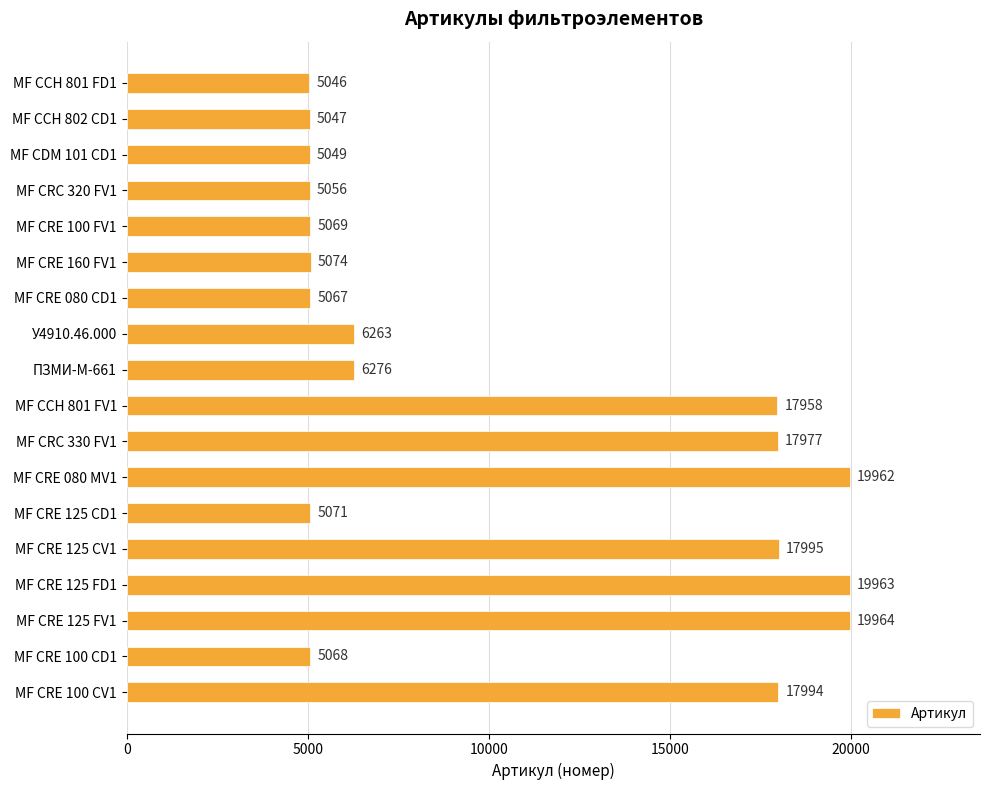

What is the sum of the values at МF CCH 801 FV1 and МF CRE 080 CD1?

23025